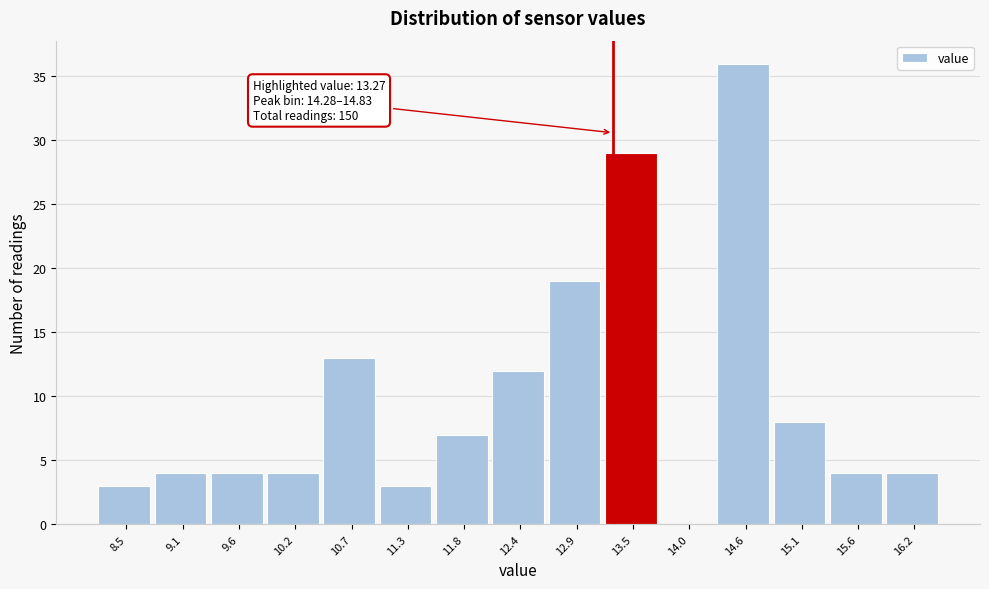

Which range on the x-axis has the tallest bar?

14.3 to 14.8